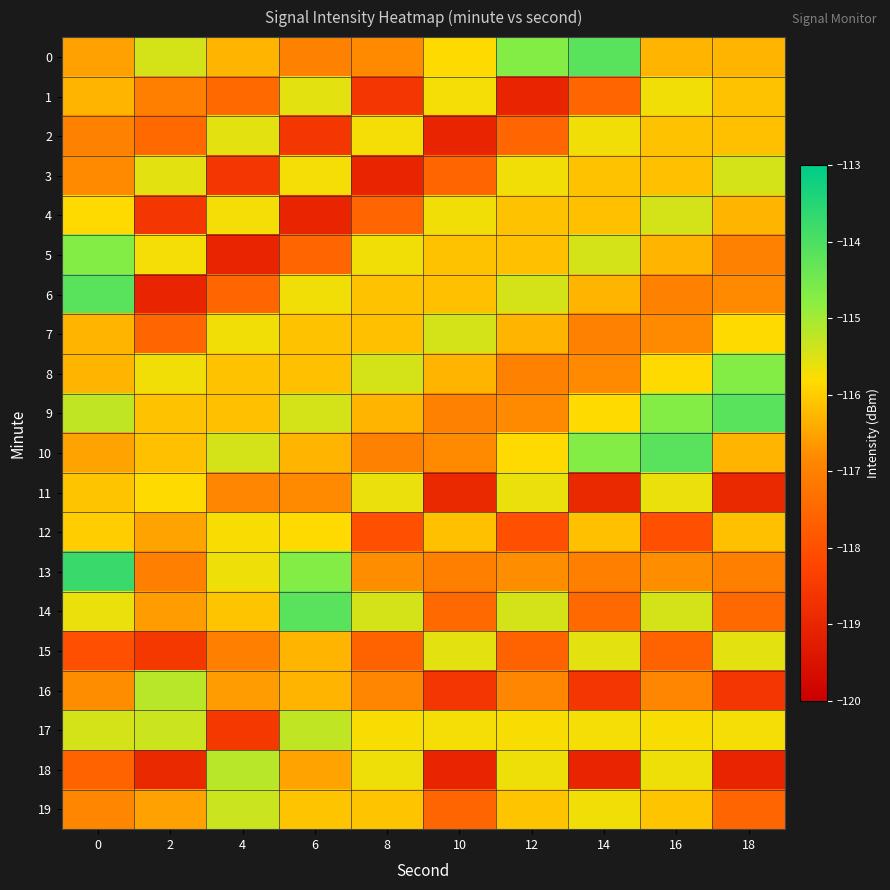

List the series in order of their peak value, highest first.

13, 0, 6, 9, 10, 14, 5, 8, 16, 18, 17, 19, 3, 4, 7, 1, 2, 15, 11, 12